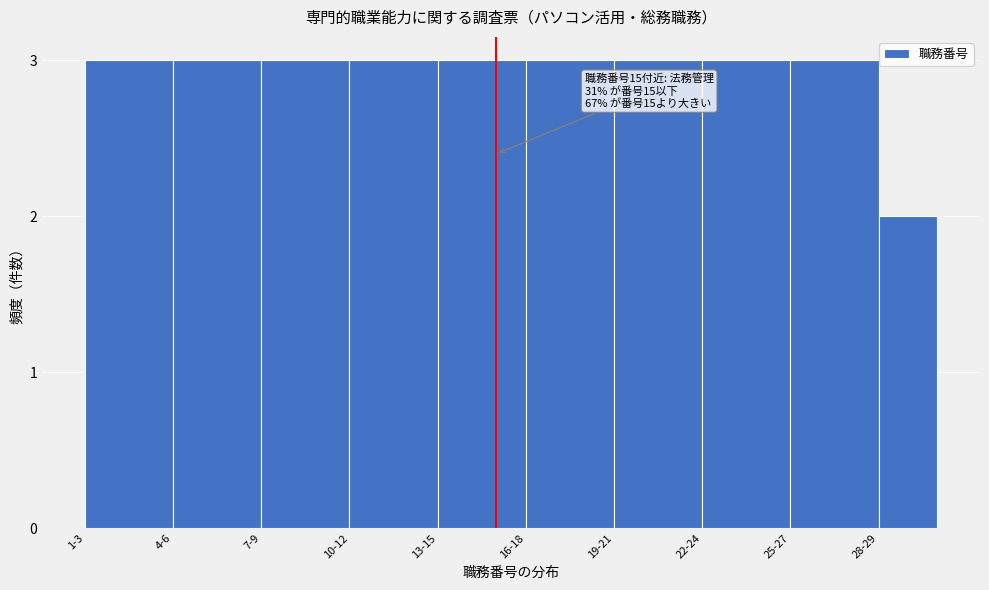

Reading right to left, transcribe all the data shown in this chart.

2	3	3	3	3	3	3	3	3	3